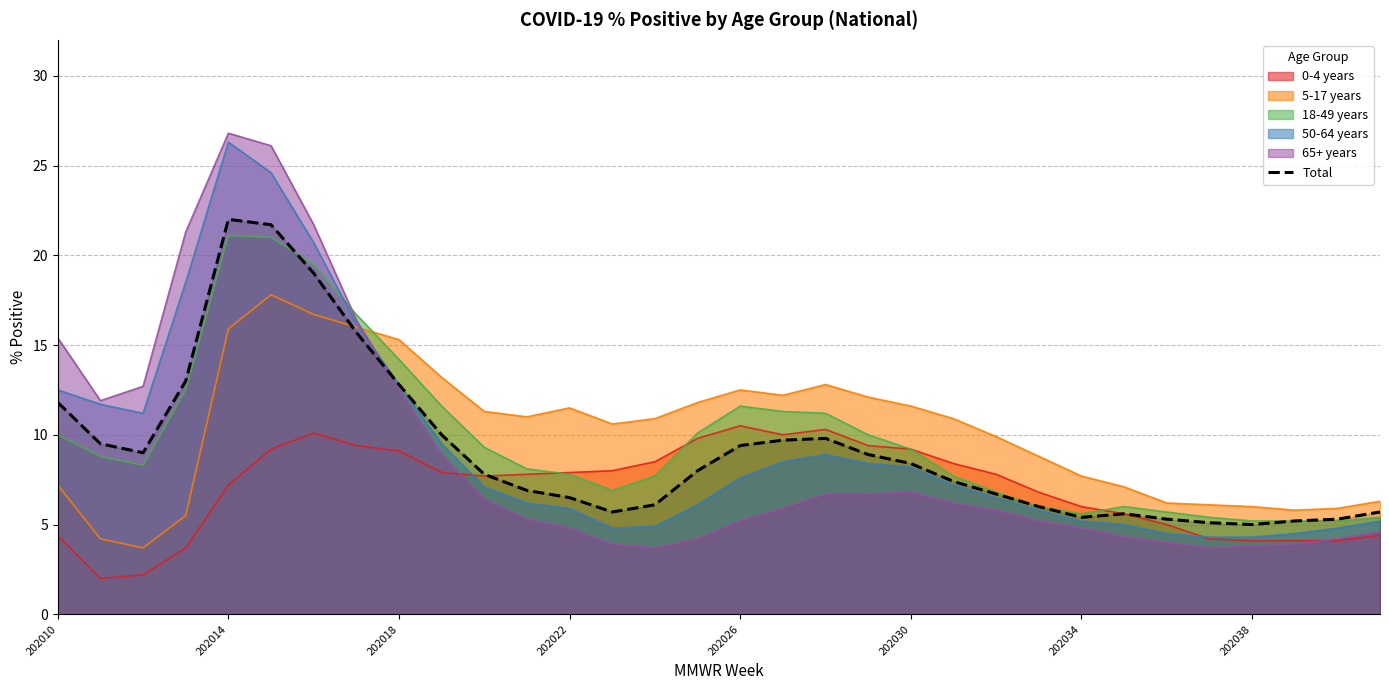

What is the lowest value of the 0-4 years series?

2.0